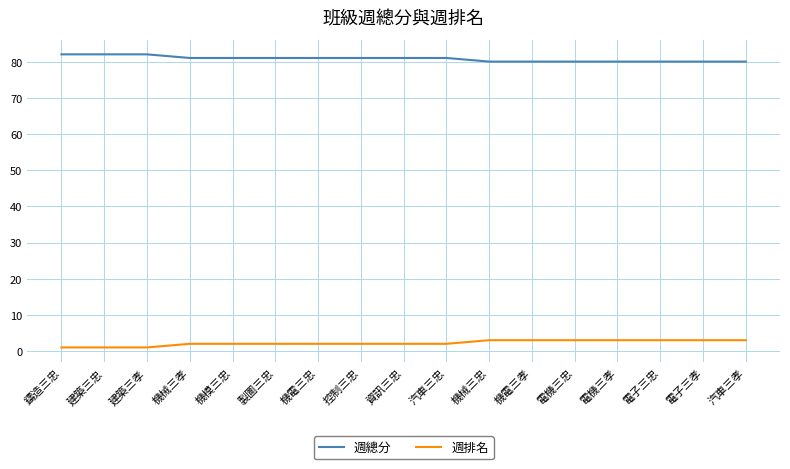

True or false: 週排名 and 週總分 cross at least once.

False